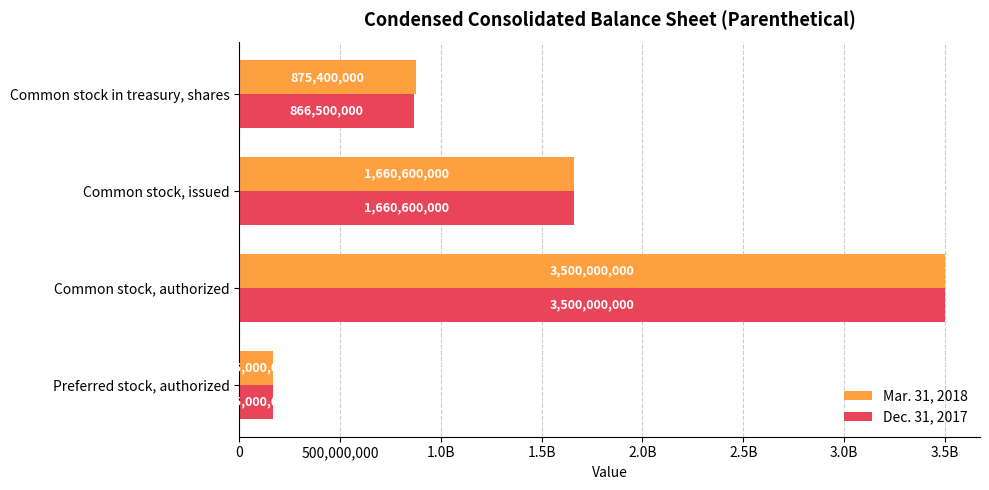

What is the value of the Dec. 31, 2017 bar at the 3rd from the left?

1660600000